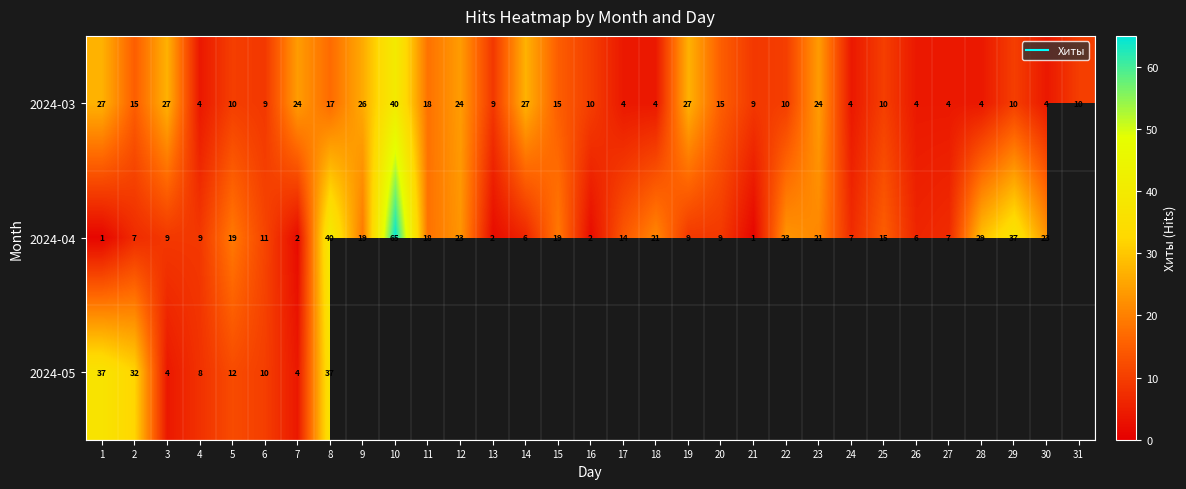

What is the difference between the maximum and minimum values in the 2024-04 series?

64.0